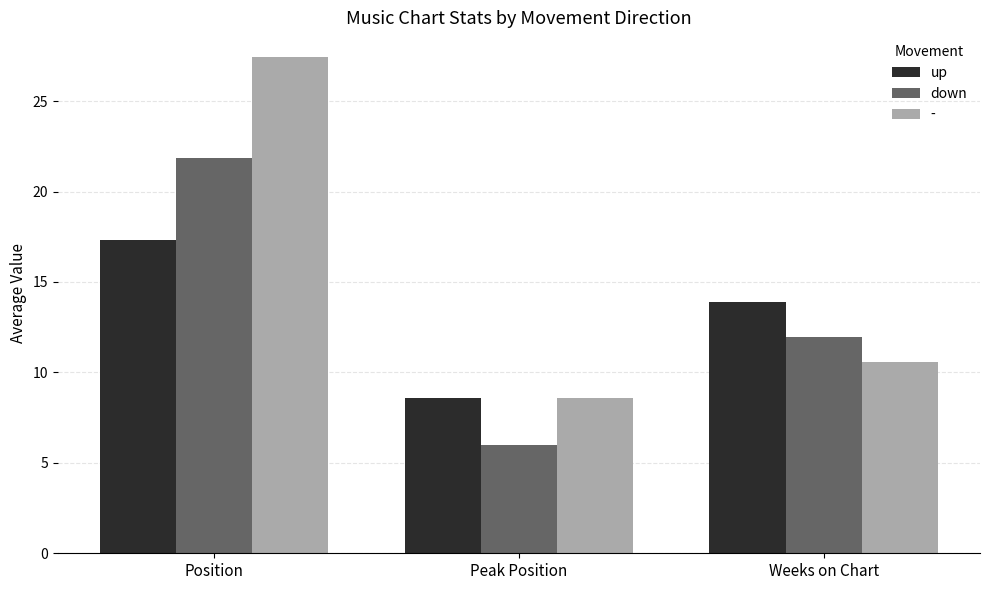

How many categories are shown in the chart?

3